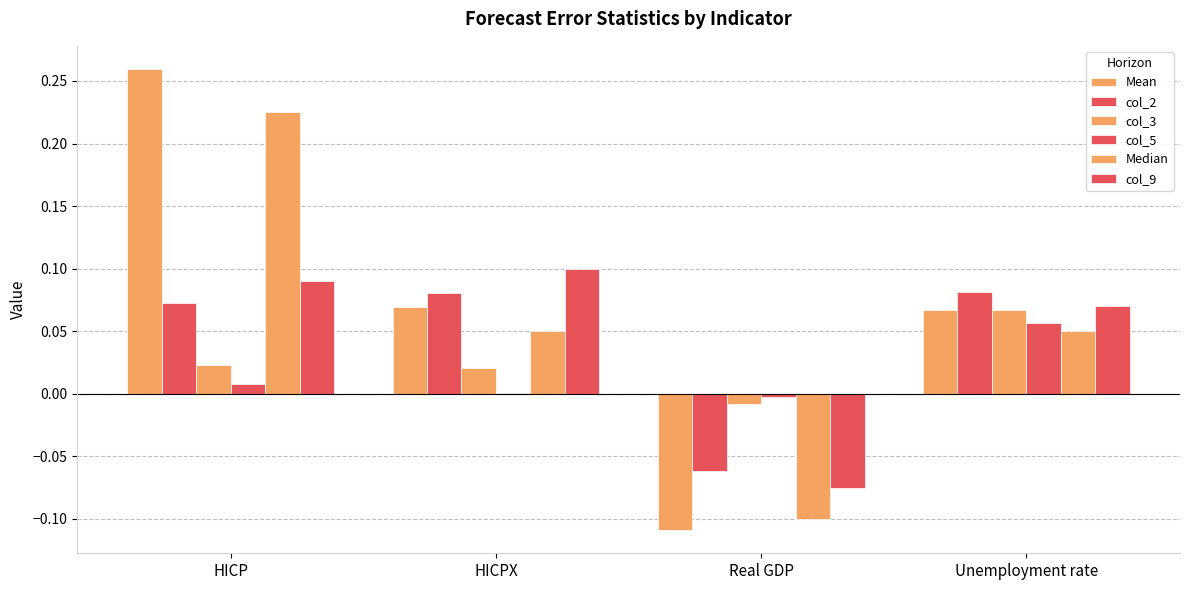

Reading left to right, extract all data points from this chart.

Mean: 0.3	0.1	-0.1	0.1
col_2: 0.1	0.1	-0.1	0.1
col_3: 0.0	0.0	-0.0	0.1
col_5: 0.0	0.0	-0.0	0.1
Median: 0.2	0.1	-0.1	0.1
col_9: 0.1	0.1	-0.1	0.1